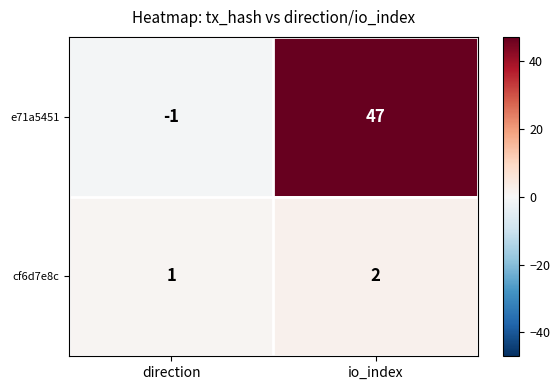

Which label corresponds to the smallest value in the chart?

direction